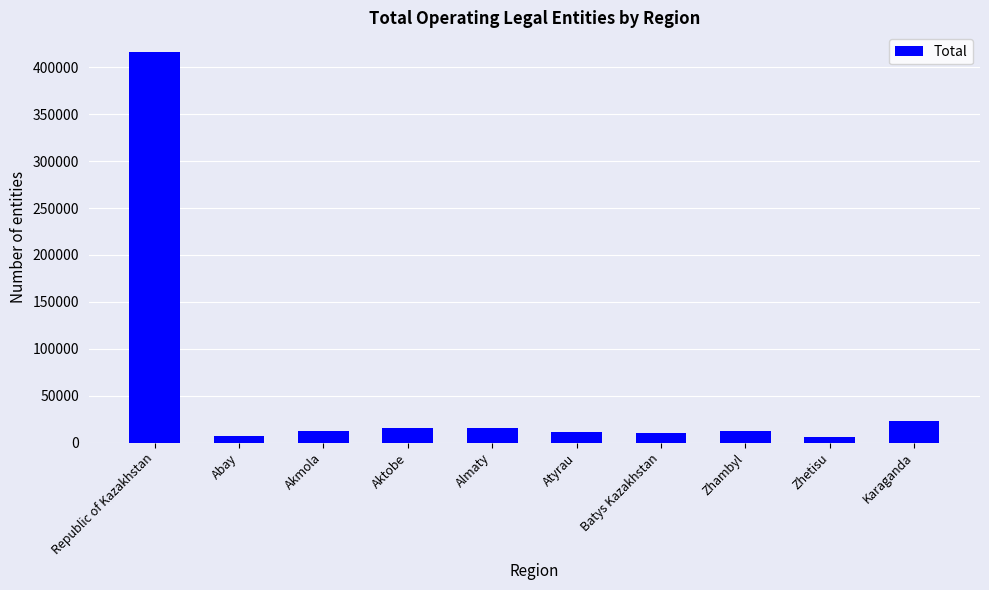

What is the change in value from Batys Kazakhstan to Zhetisu?

-3616